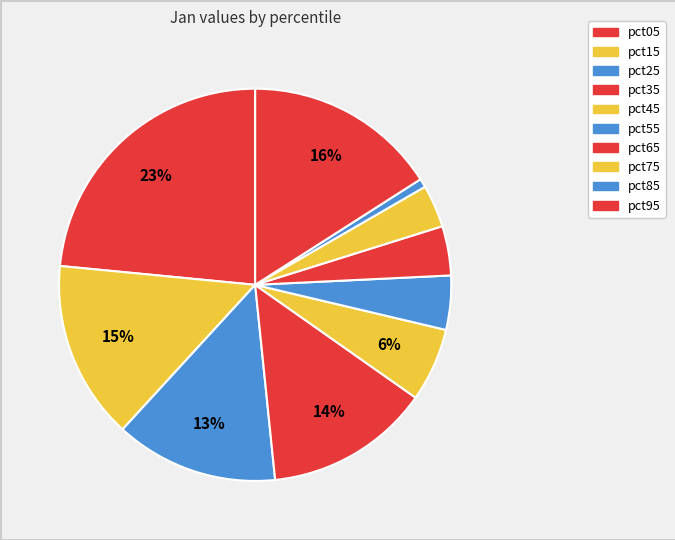

To the nearest percent, what is the difference between the largest and smallest slice percentages?

23%